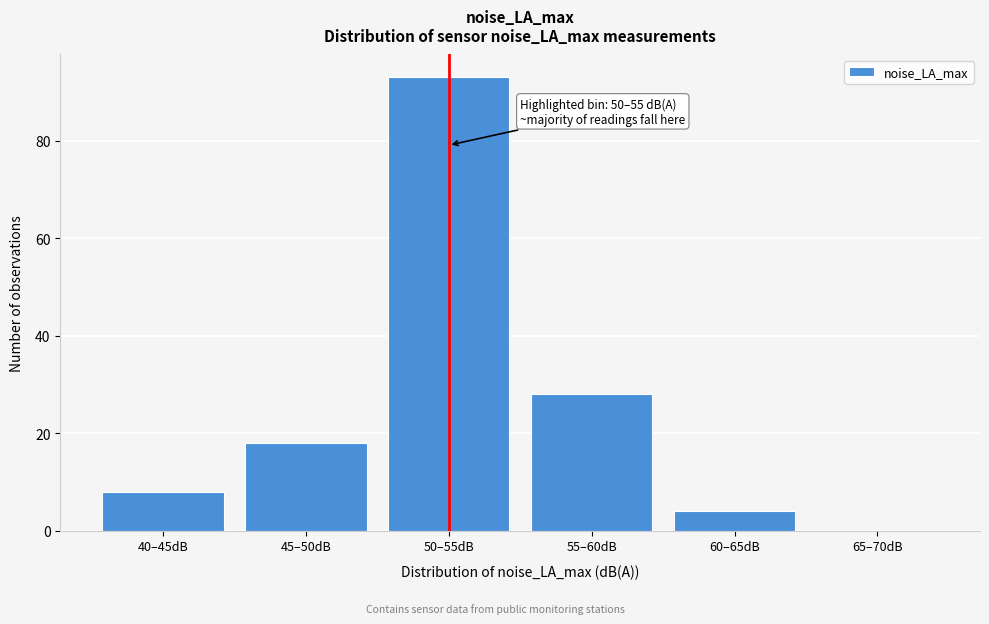

Reading left to right, what are all the values shown in this chart?

40–45dB=8	45–50dB=18	50–55dB=93	55–60dB=28	60–65dB=4	65–70dB=0